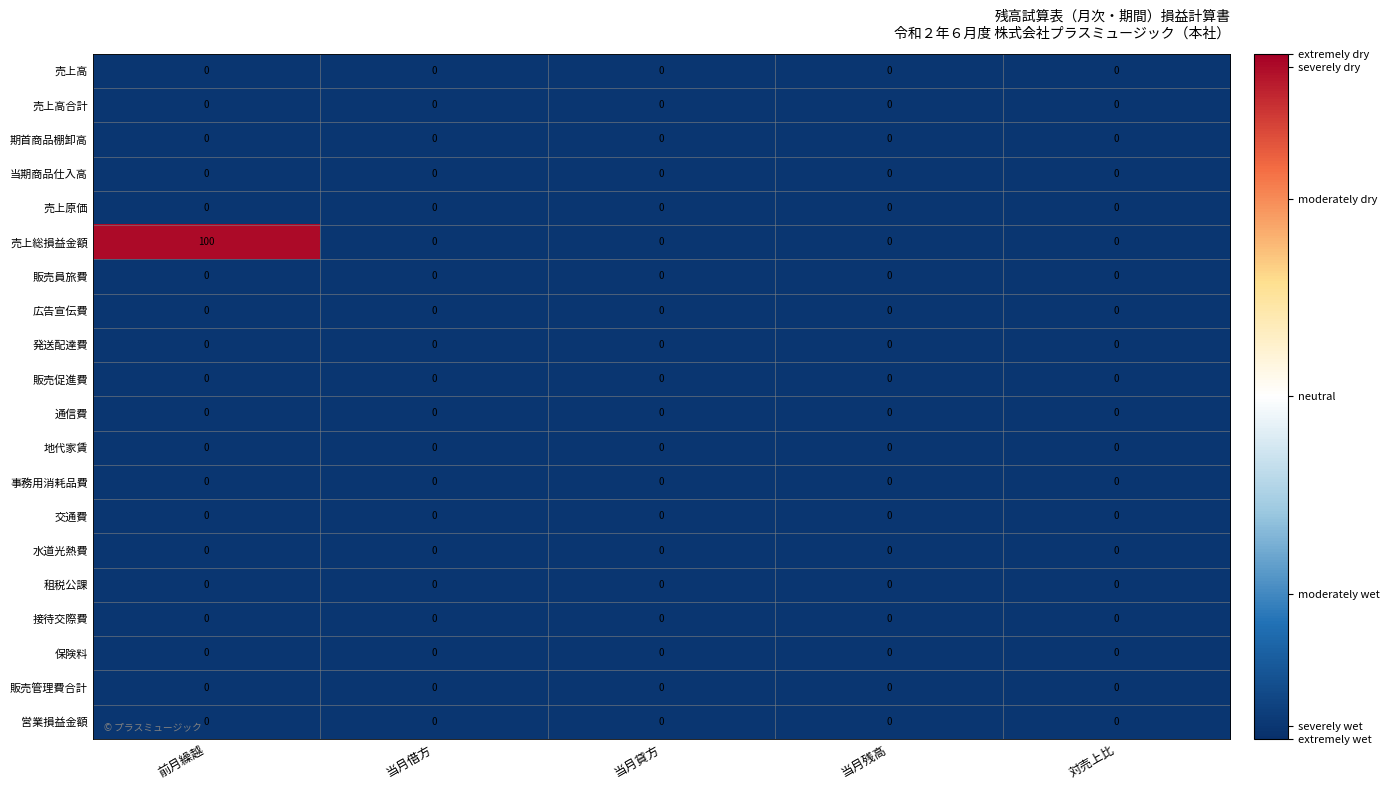

At which category does the chart reach its peak across all series?

前月繰越